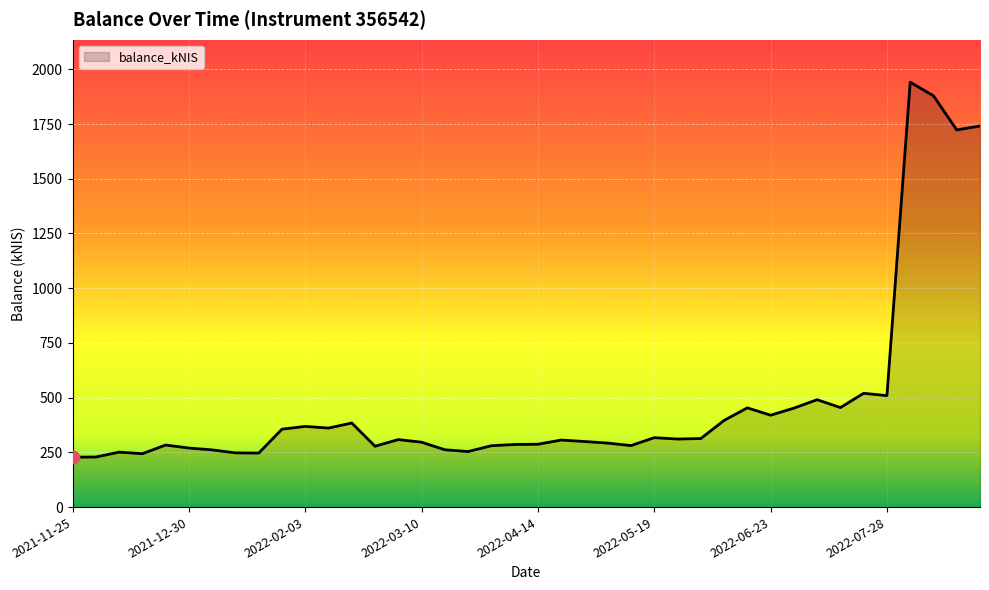

What is the maximum value shown in the chart?

1941.0